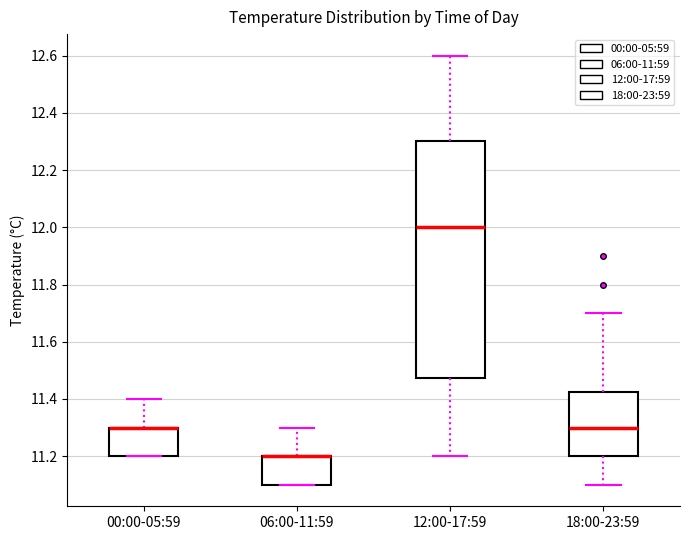

Reading left to right, read every box against the y-axis: the position of its median line, the range the box covers, and the ends of its whiskers. The values are not printed on the chart, so give them approximately, as read against the axis.

00:00-05:59: median 11.30 (drawn on the box's upper edge), box 11.20 to 11.30, whiskers 11.20 to 11.40
06:00-11:59: median 11.20 (drawn on the box's upper edge), box 11.10 to 11.20, whiskers 11.10 to 11.30
12:00-17:59: median 12.00, box 11.48 to 12.30, whiskers 11.20 to 12.60
18:00-23:59: median 11.30, box 11.20 to 11.42, whiskers 11.10 to 11.70